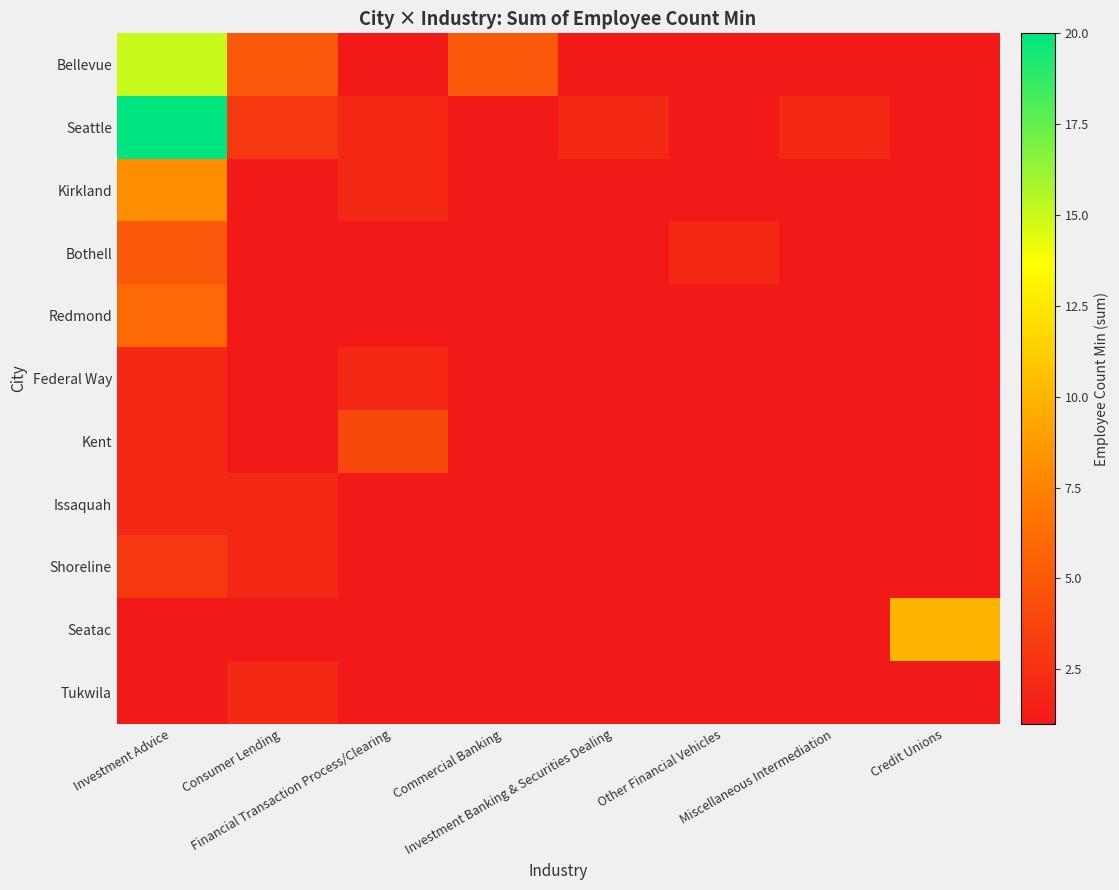

Which series has the largest range (max minus min)?

Seattle